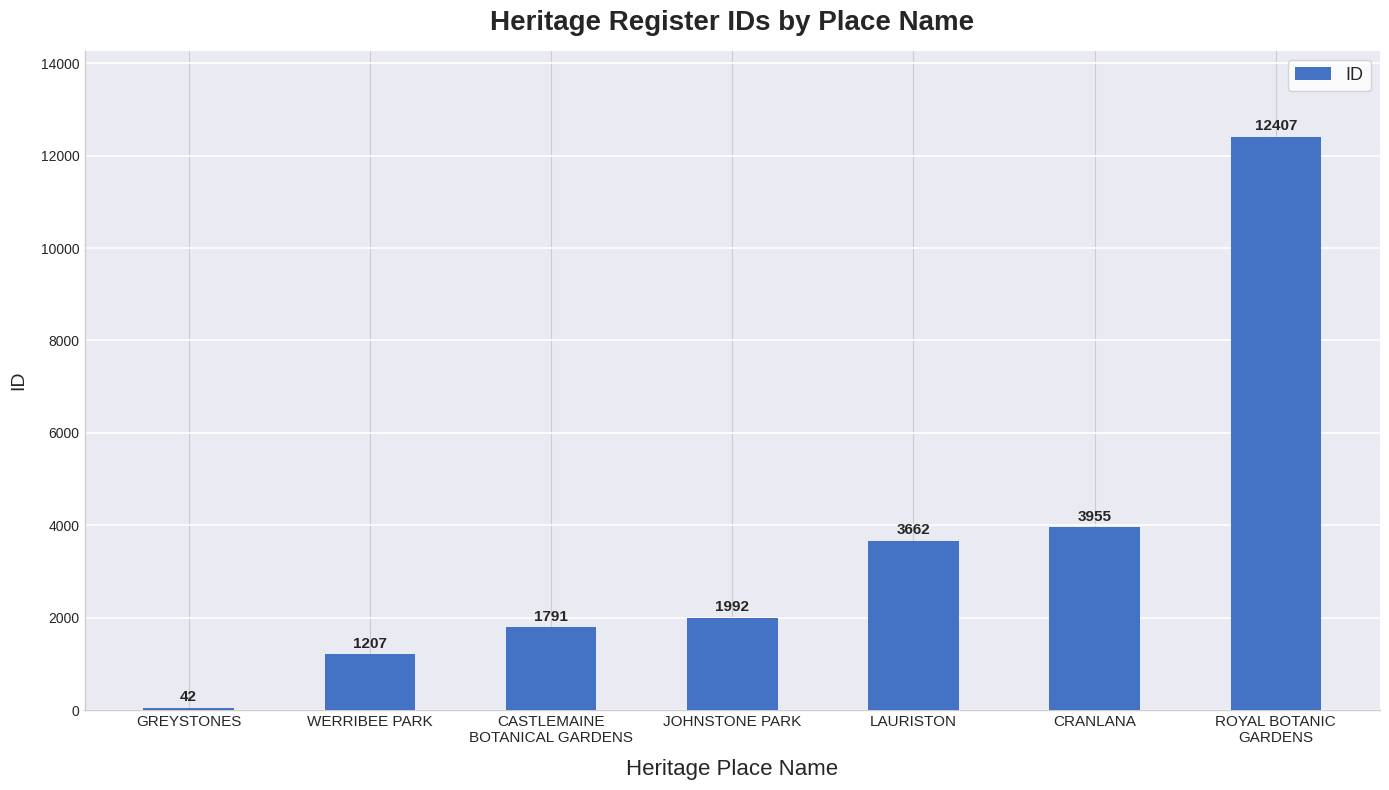

How many data points does each series have?

7